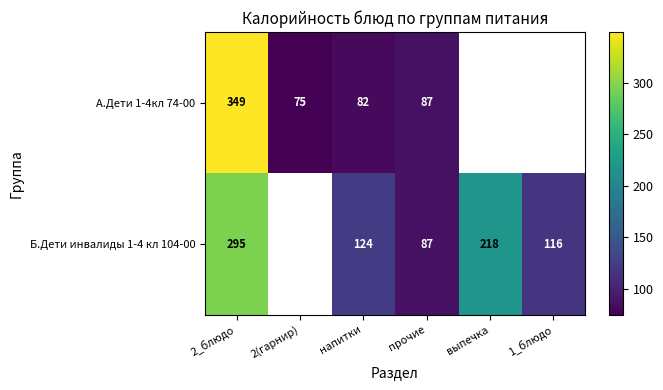

How many data points does each series have?

6